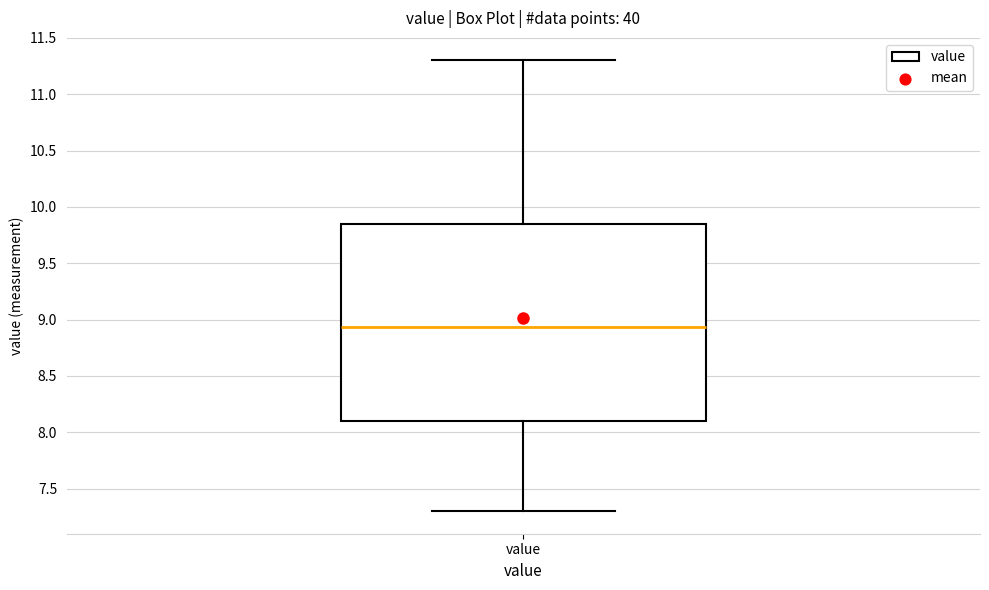

Where does the upper whisker of the box for value end on the y-axis? The values are not printed on the chart, so give them approximately, as read against the axis.

11.30